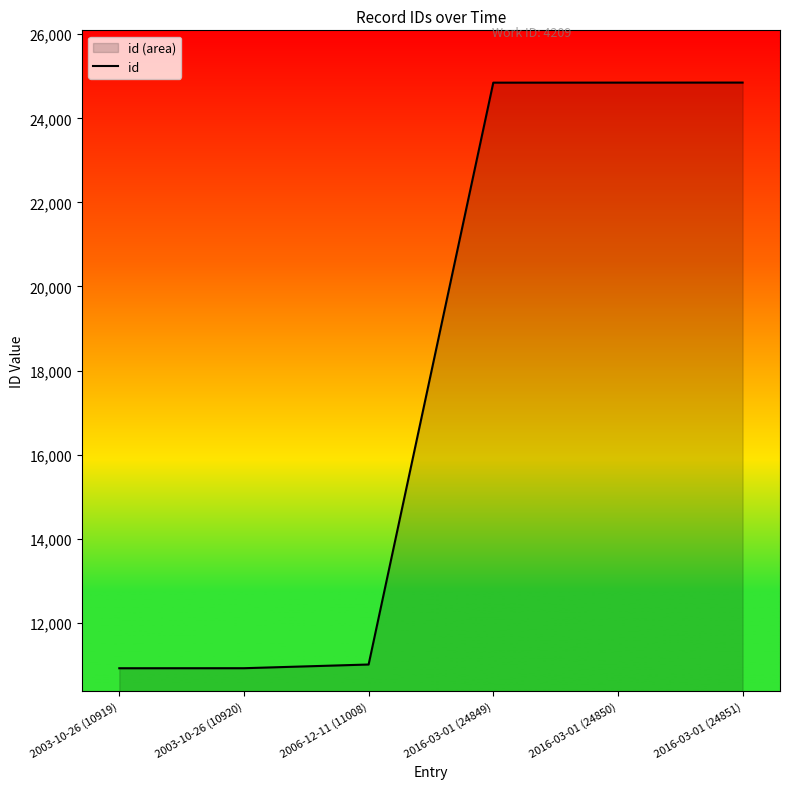

What is the difference between the second highest and minimum values?

13931